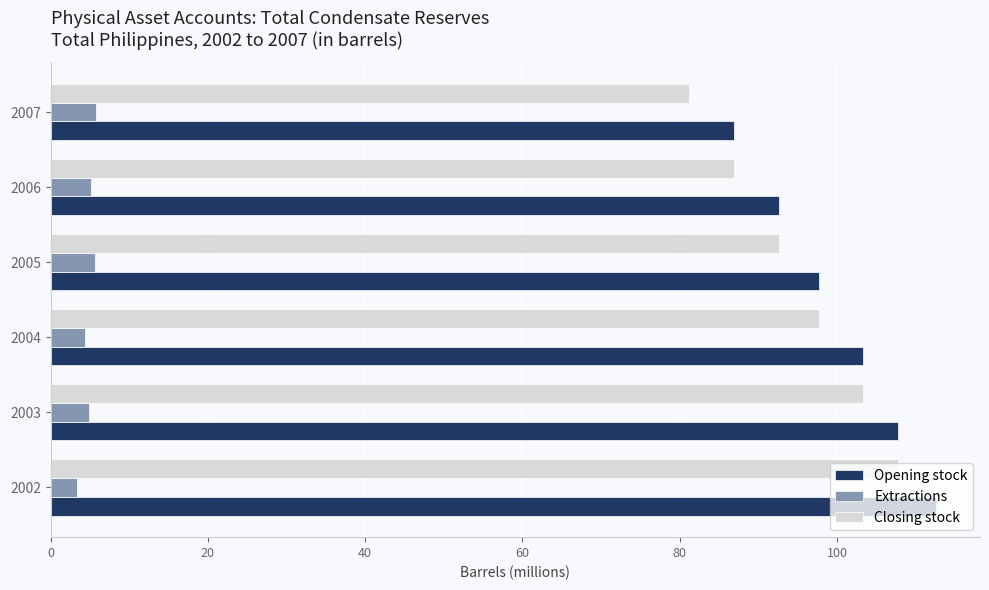

List the labels in order of Opening stock value, largest first.

2002, 2003, 2004, 2005, 2006, 2007